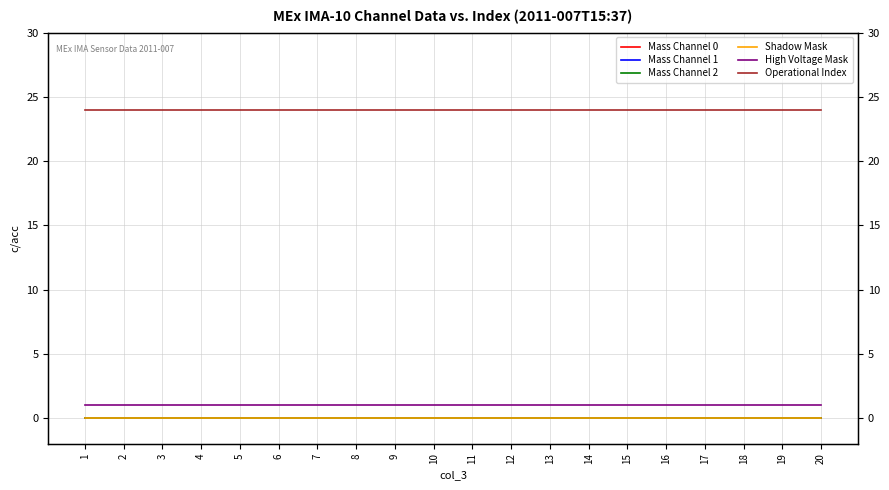

How many lines are shown in the chart?

6